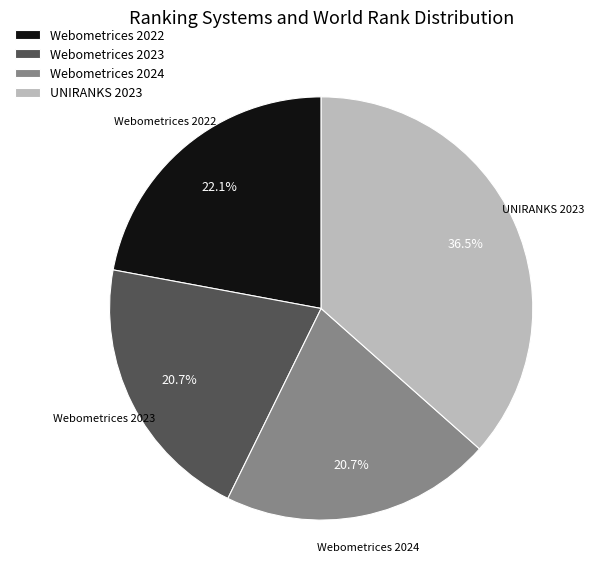

Does any single category account for the majority?

No